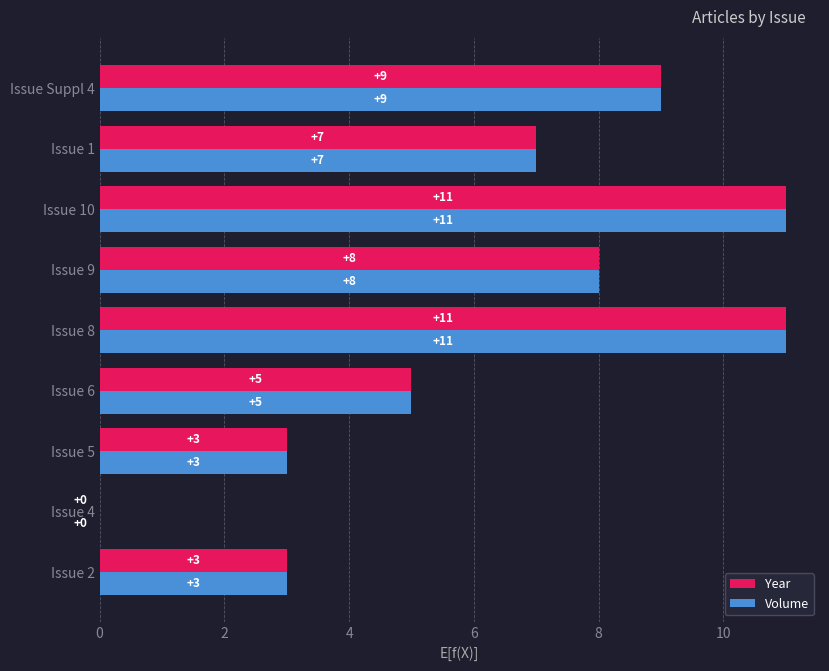

The Year series shows 8 at Issue 9. True or false?

True